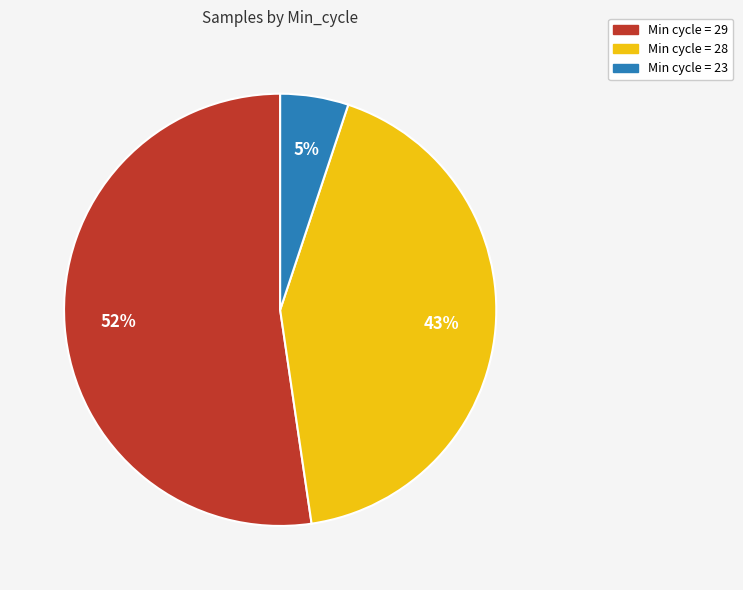

Is there a majority slice in this chart?

Yes